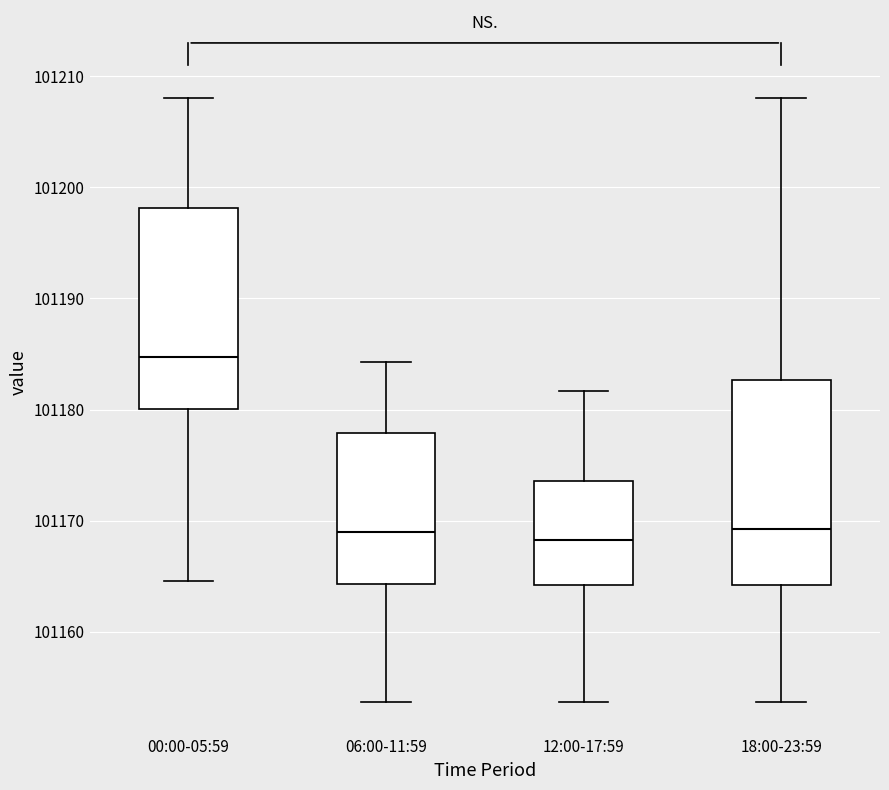

Reading left to right, read every box against the y-axis: the position of its median line, the range the box covers, and the ends of its whiskers. The values are not printed on the chart, so give them approximately, as read against the axis.

00:00-05:59: median 101185, box 101180 to 101198, whiskers 101165 to 101208
06:00-11:59: median 101169, box 101164 to 101178, whiskers 101154 to 101184
12:00-17:59: median 101168, box 101164 to 101174, whiskers 101154 to 101182
18:00-23:59: median 101169, box 101164 to 101183, whiskers 101154 to 101208